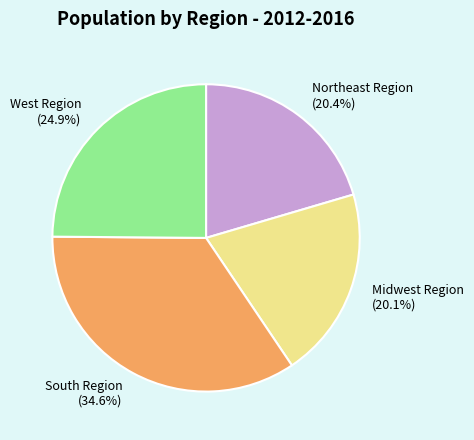

What is the largest slice in the pie chart?

South Region